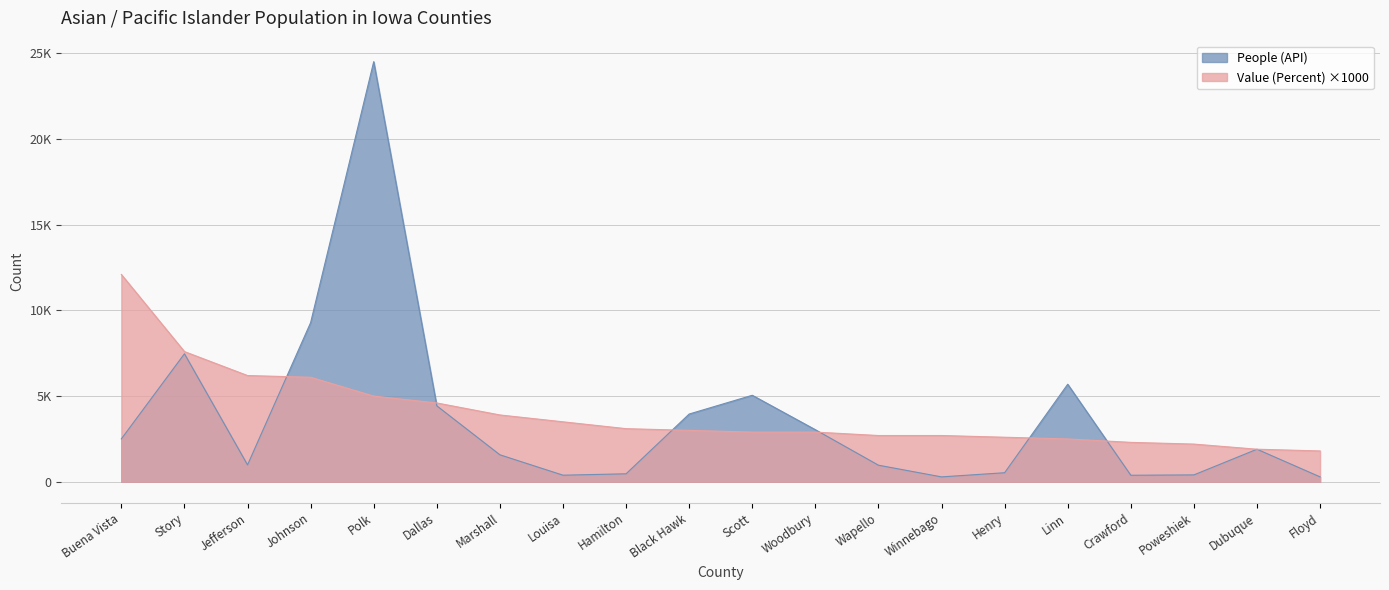

What is the highest value of the People (API) series?

24517